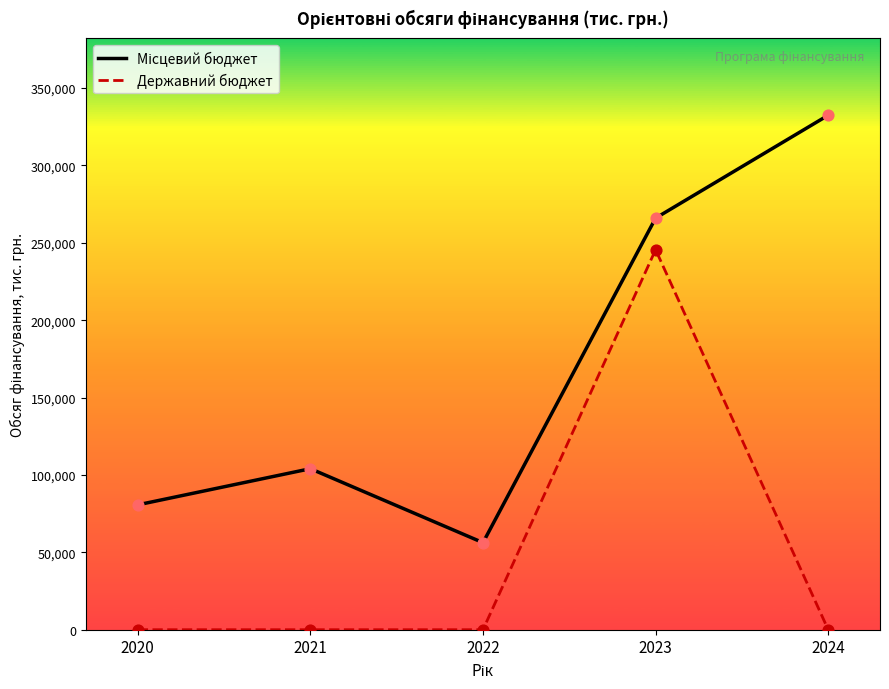

What are all the series names shown in the legend?

Місцевий бюджет, Державний бюджет